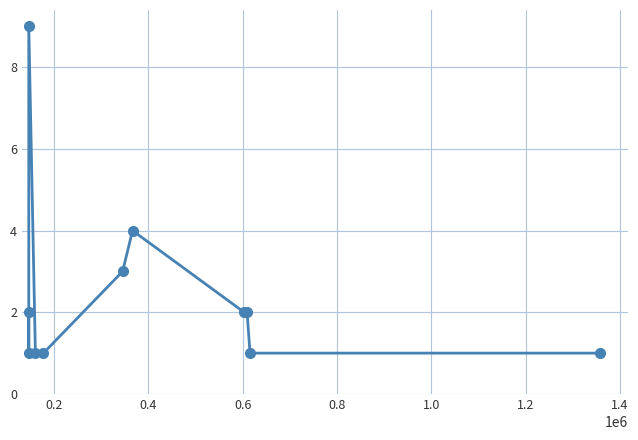

How many lines are shown in the chart?

1